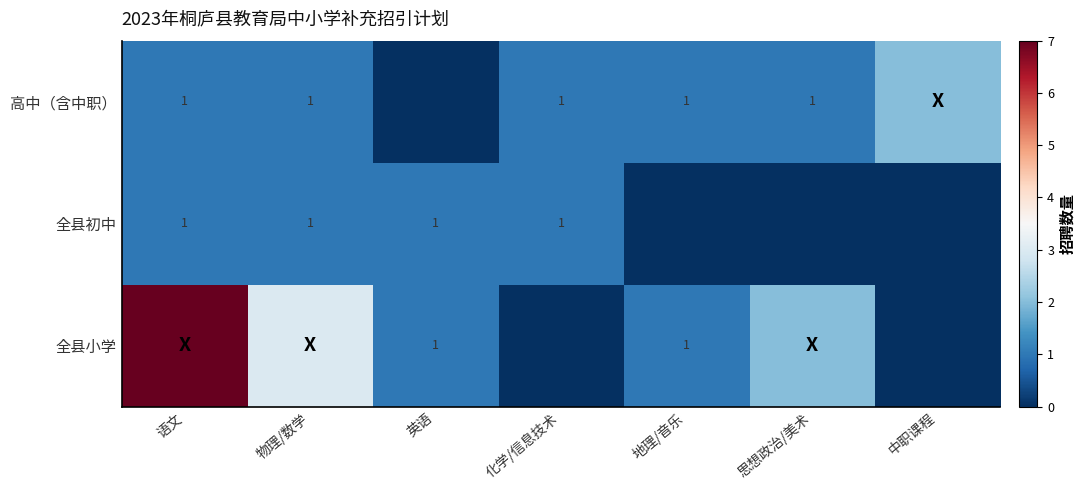

The 全县初中 series shows 1 at 物理/数学. True or false?

True